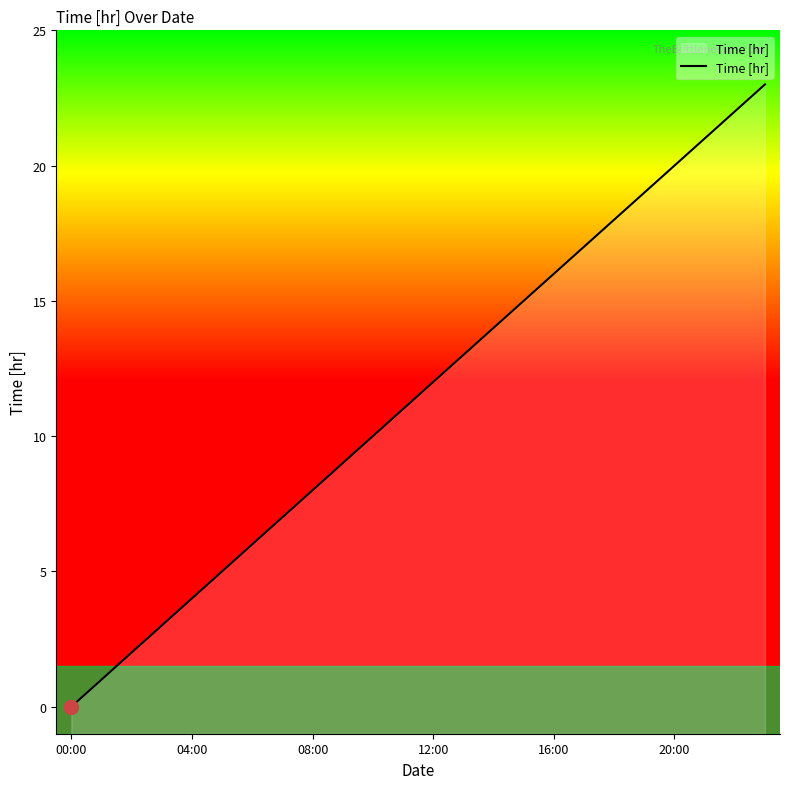

Where is the data nearest to the value 11?

11